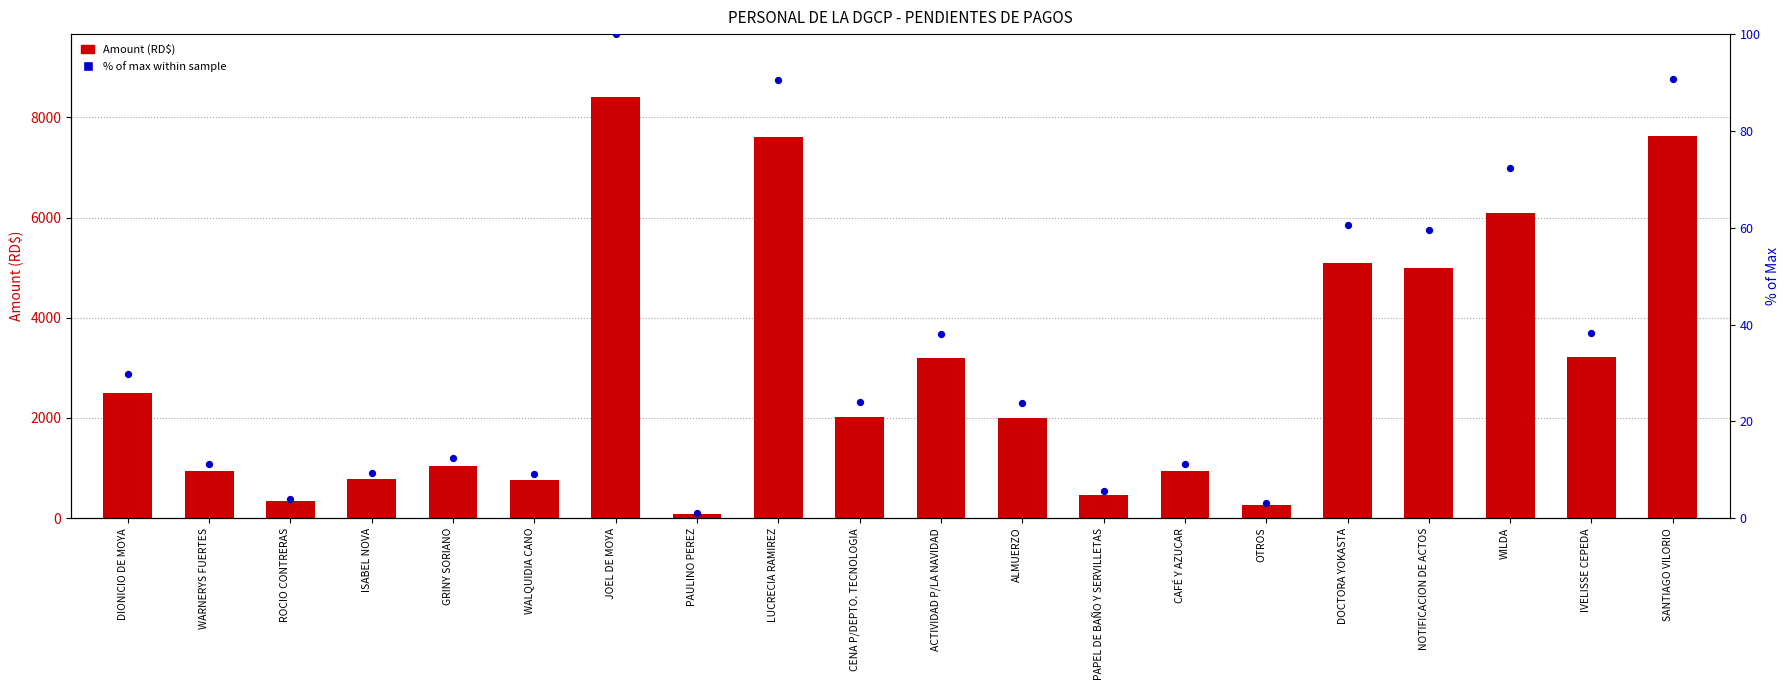

At how many categories does at least one series exceed 596?

16